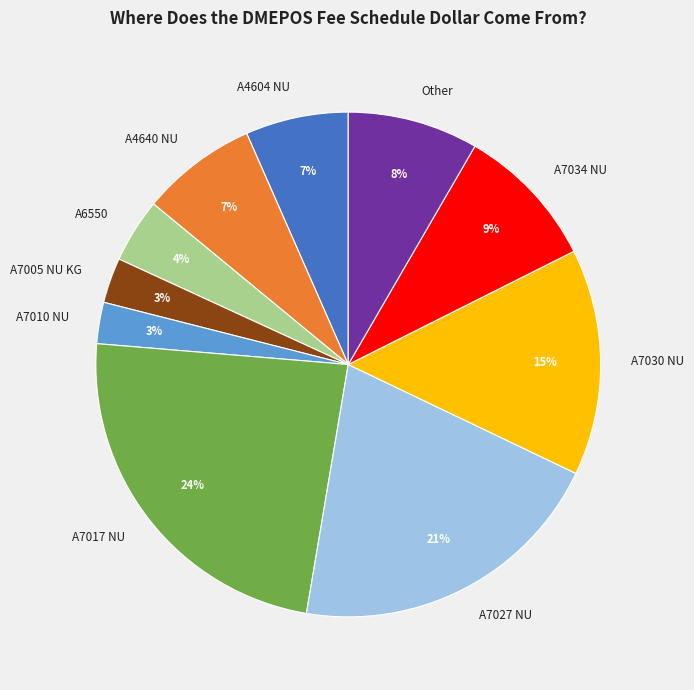

Is there any slice that represents more than half of the pie?

No